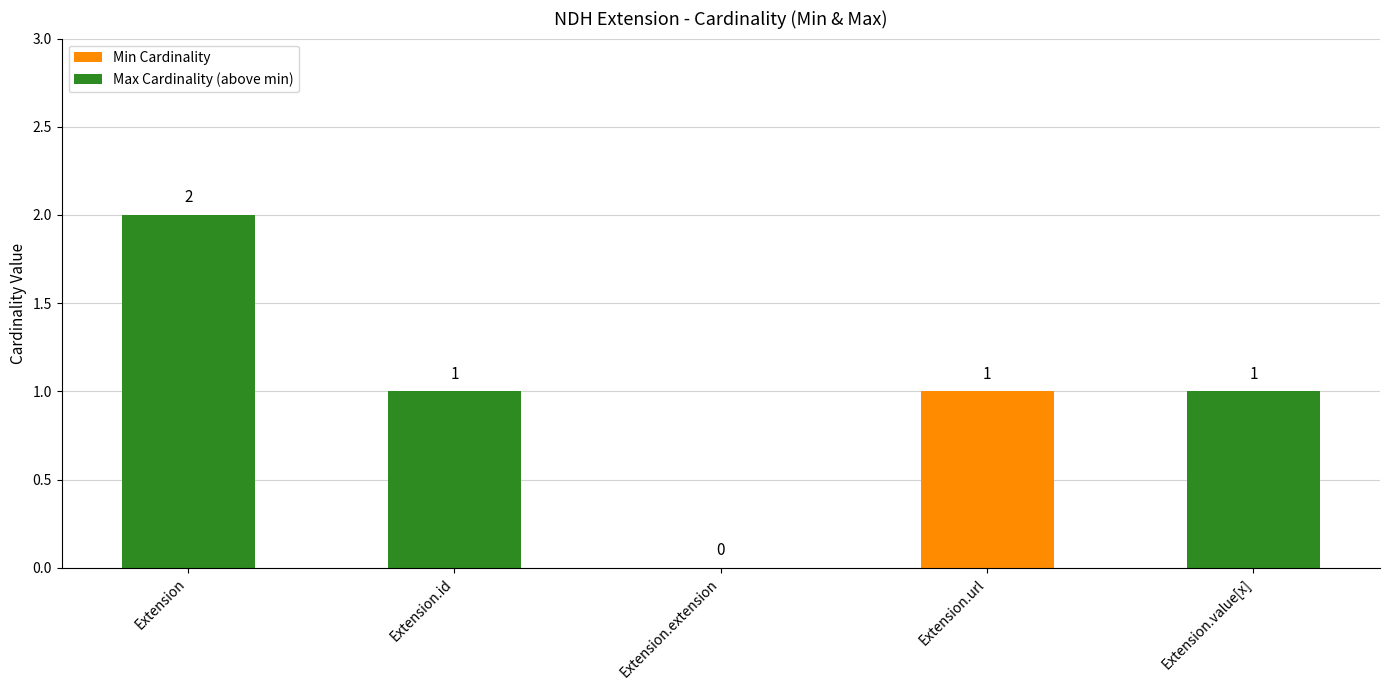

How many Min Cardinality values are between 0 and 1?

5